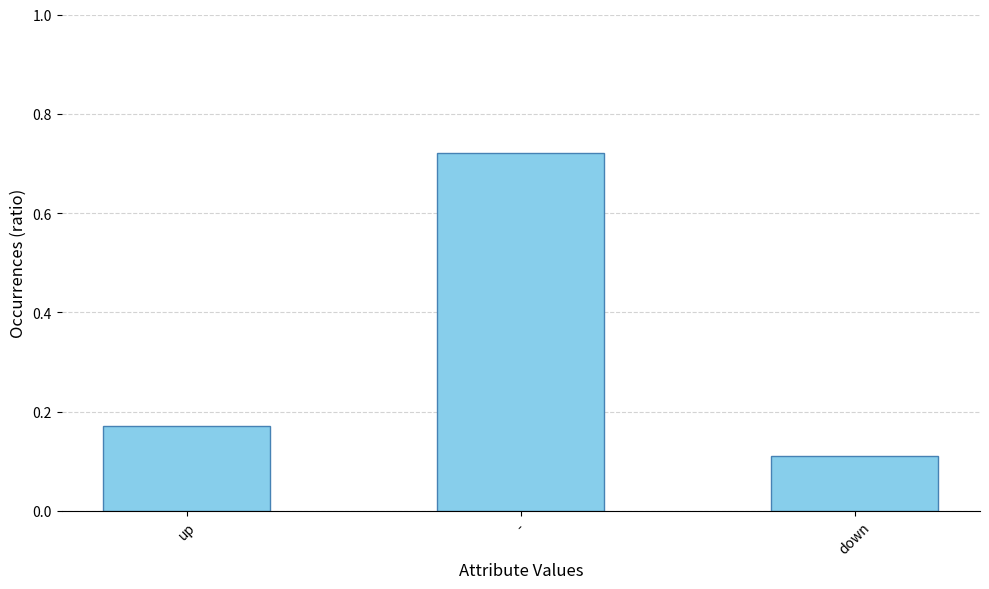

How many categories are shown in the chart?

3